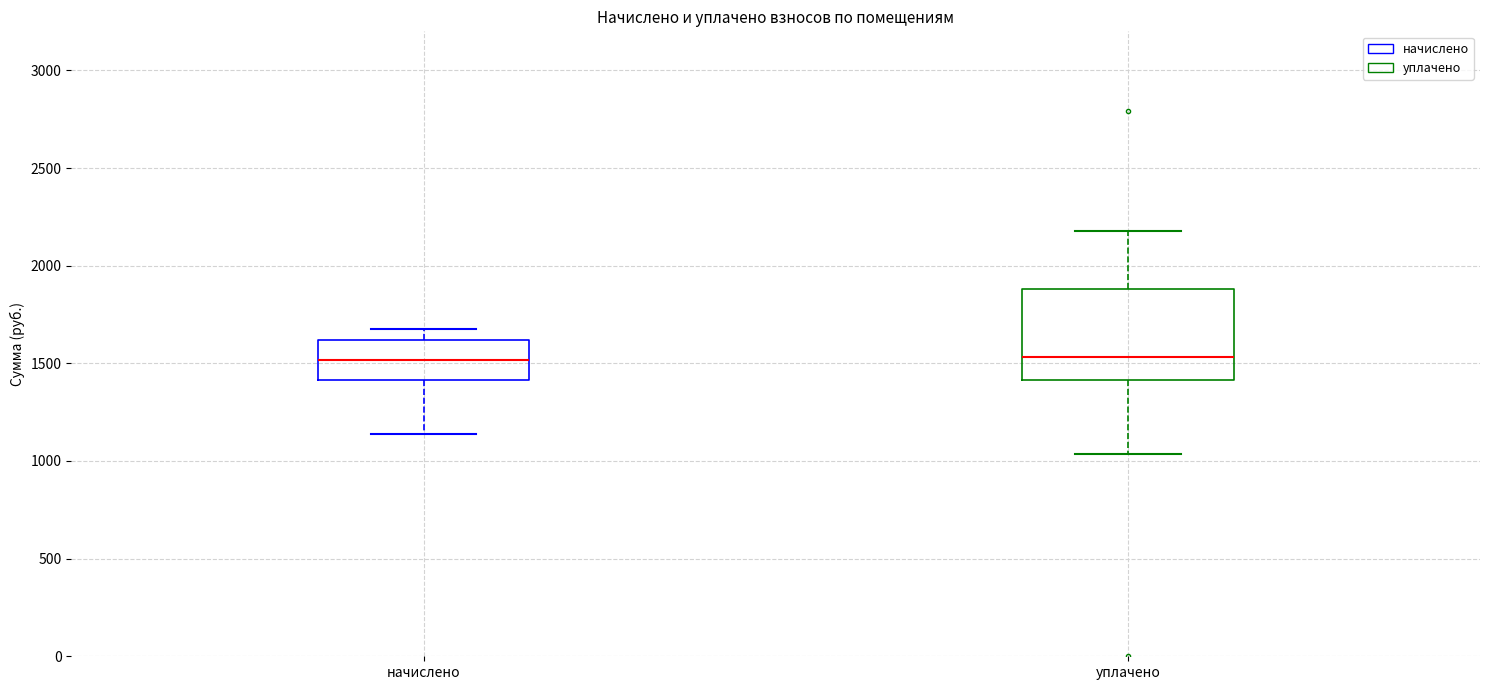

Where does the lower whisker of the box for уплачено end on the y-axis? The values are not printed on the chart, so give them approximately, as read against the axis.

1050